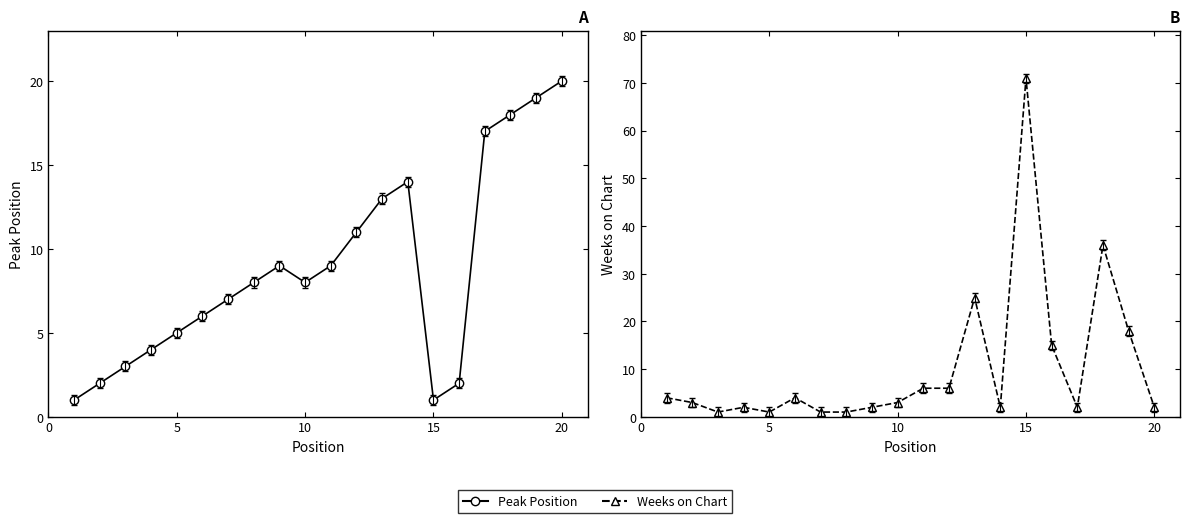

List the series in order of their peak value, lowest first.

Peak Position, Weeks on Chart